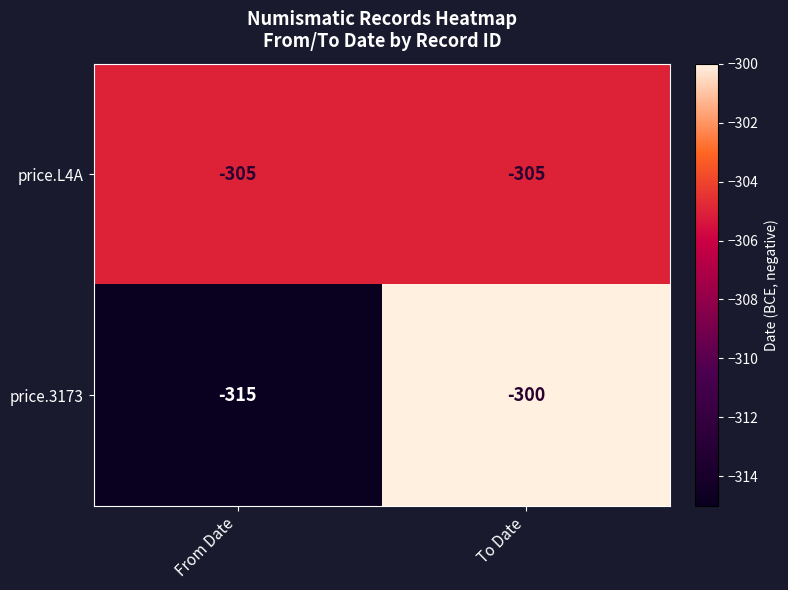

What is the maximum value for price.3173?

-300